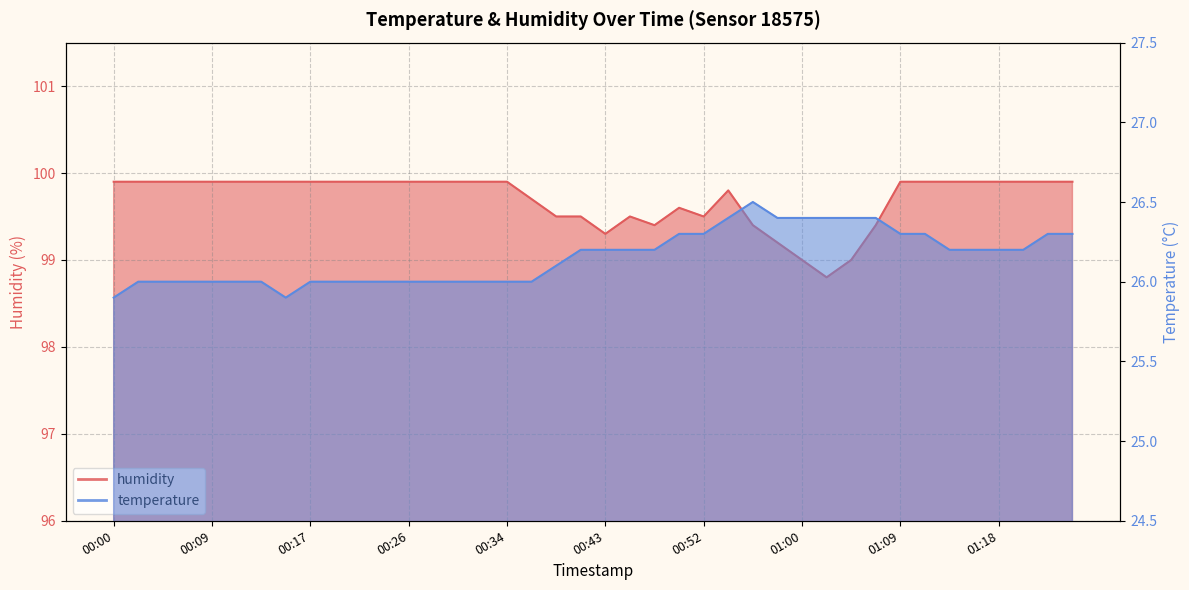

Between 00:47 and 00:52, which is larger?

00:52